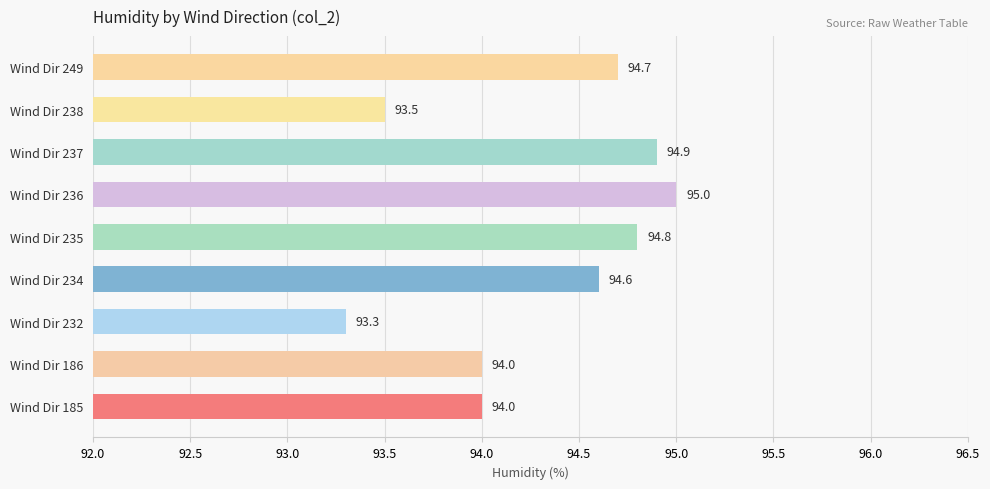

What is the smallest value displayed?

93.3